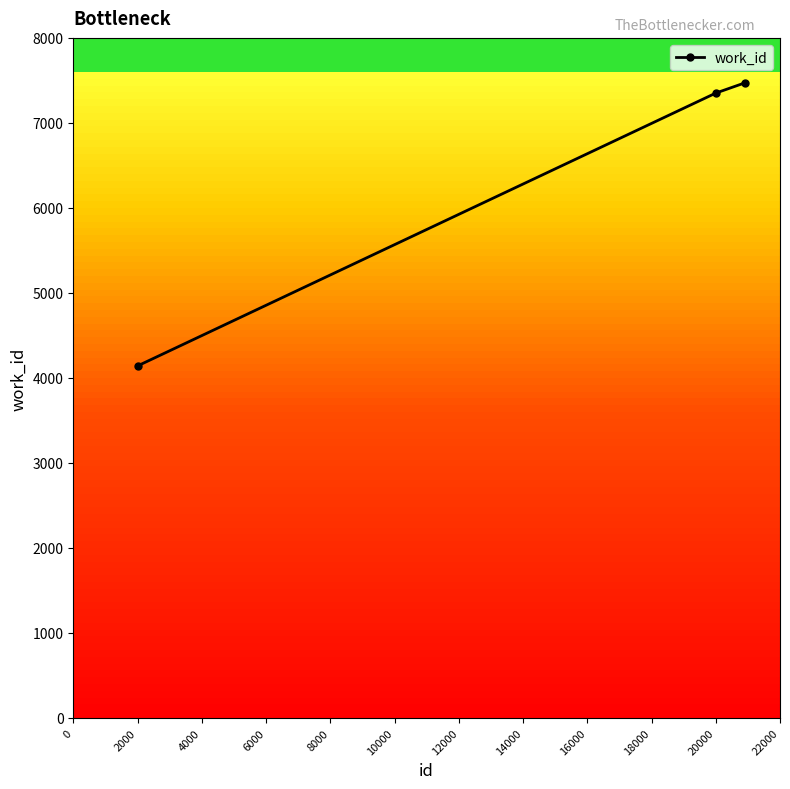

Reading left to right, list all the values displayed in this chart.

4141	7351	7470